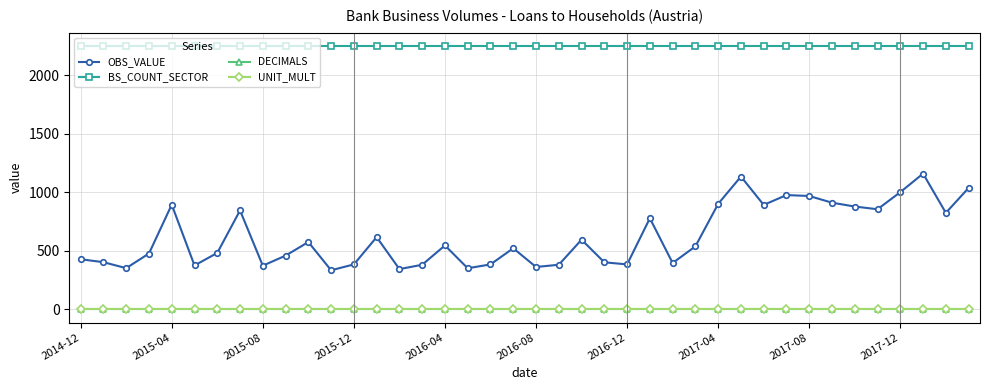

What are all the series names shown in the legend?

OBS_VALUE, BS_COUNT_SECTOR, DECIMALS, UNIT_MULT